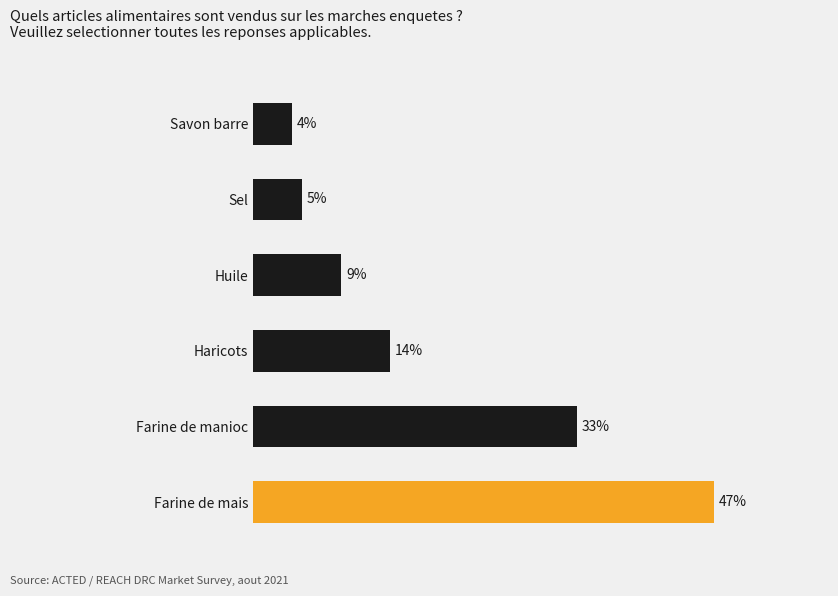

At which label is the value closest to 25?

Farine de manioc